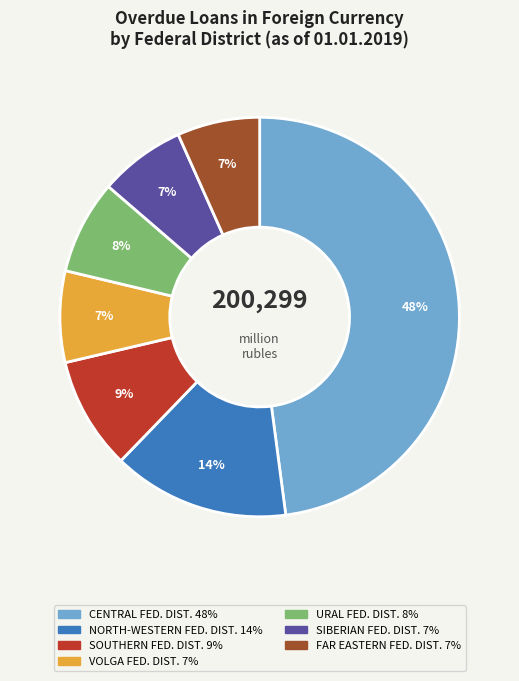

To the nearest percent, what portion does SOUTHERN FED. DIST. 9% represent?

9%